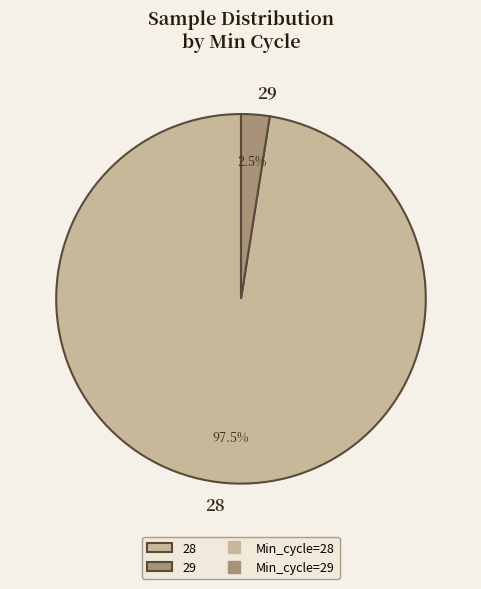

Do 29 and 28 together represent more than half of the pie?

Yes